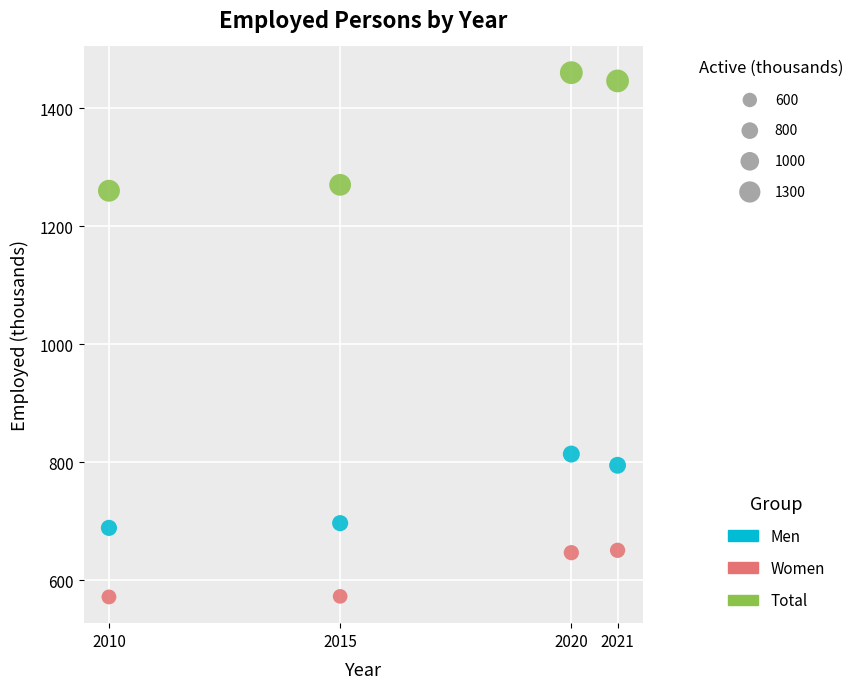

Across all series, what Y value is closest to 1016?

814